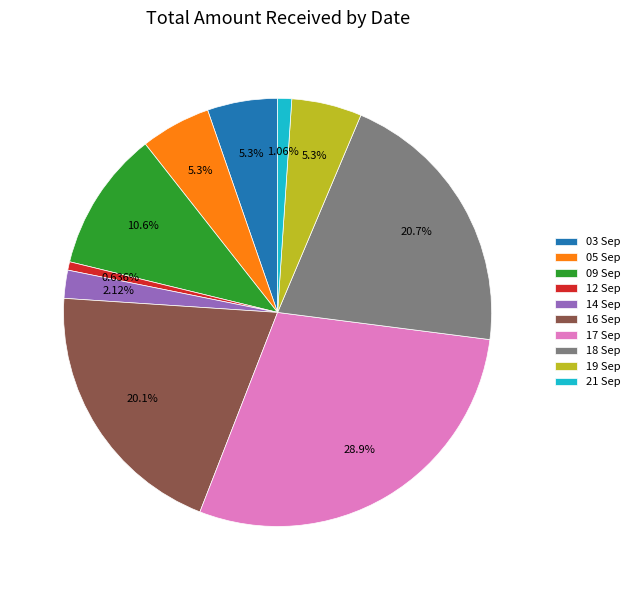

Is the sum of 17 Sep and 14 Sep greater than half?

No